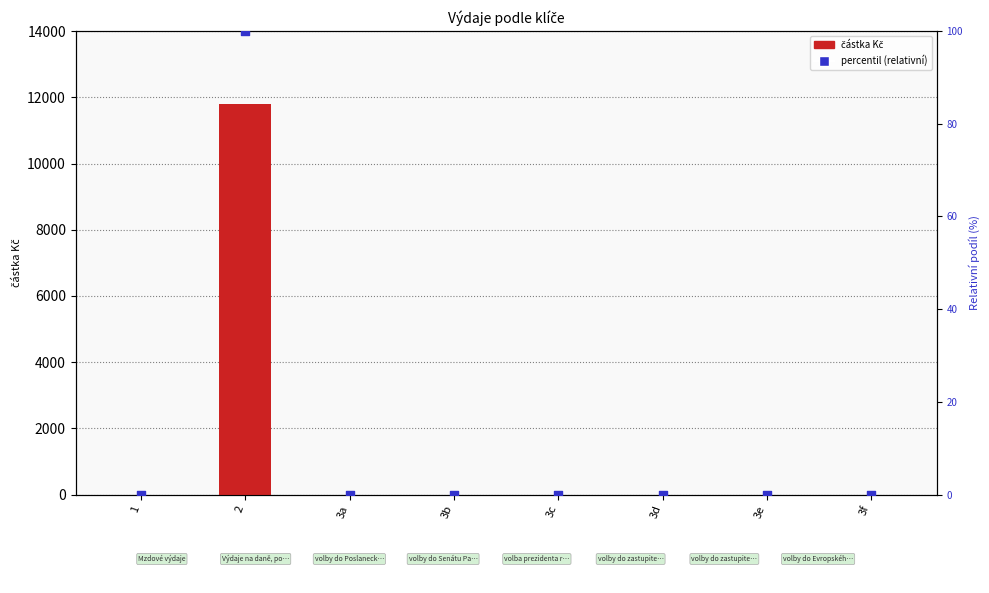

Which series reaches the minimum Y coordinate?

částka Kč